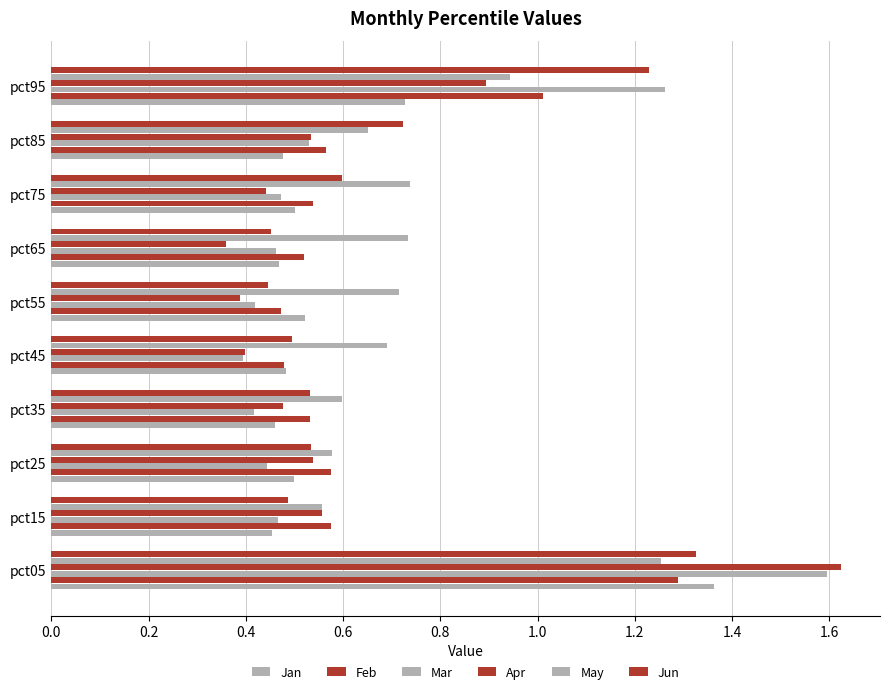

Count the number of data series in this chart.

6